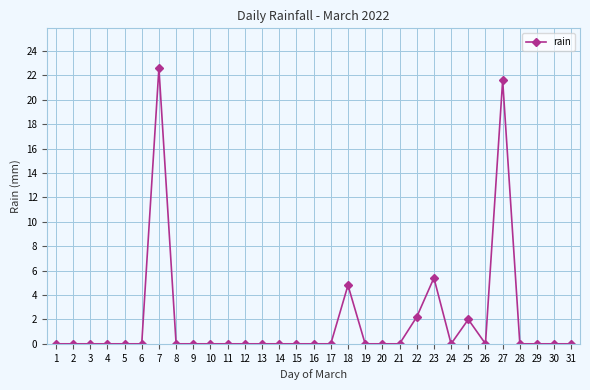

Reading right to left, what are all the values shown in this chart?

31=0.0	30=0.0	29=0.0	28=0.0	27=21.6	26=0.0	25=2.0	24=0.0	23=5.4	22=2.2	21=0.0	20=0.0	19=0.0	18=4.8	17=0.0	16=0.0	15=0.0	14=0.0	13=0.0	12=0.0	11=0.0	10=0.0	9=0.0	8=0.0	7=22.6	6=0.0	5=0.0	4=0.0	3=0.0	2=0.0	1=0.0